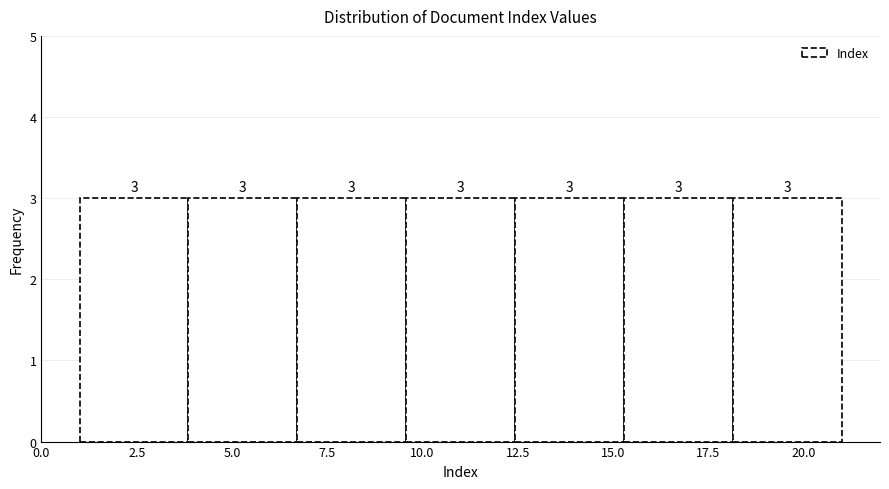

How tall is the bar that spans 12.5 to 15.5 on the x-axis? The bar edges are not printed on the chart, so give them approximately, as read against the axis.

3